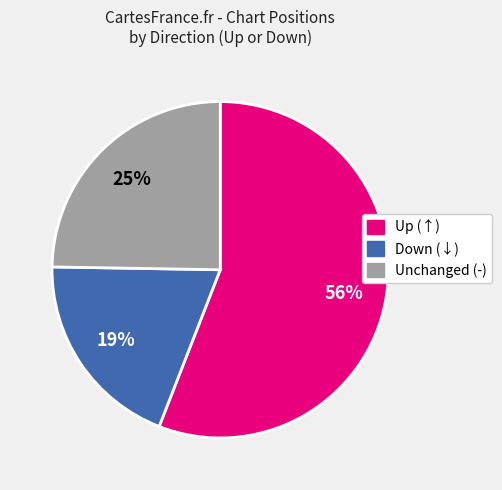

To the nearest percent, what is the difference between the largest and smallest slice percentages?

37%